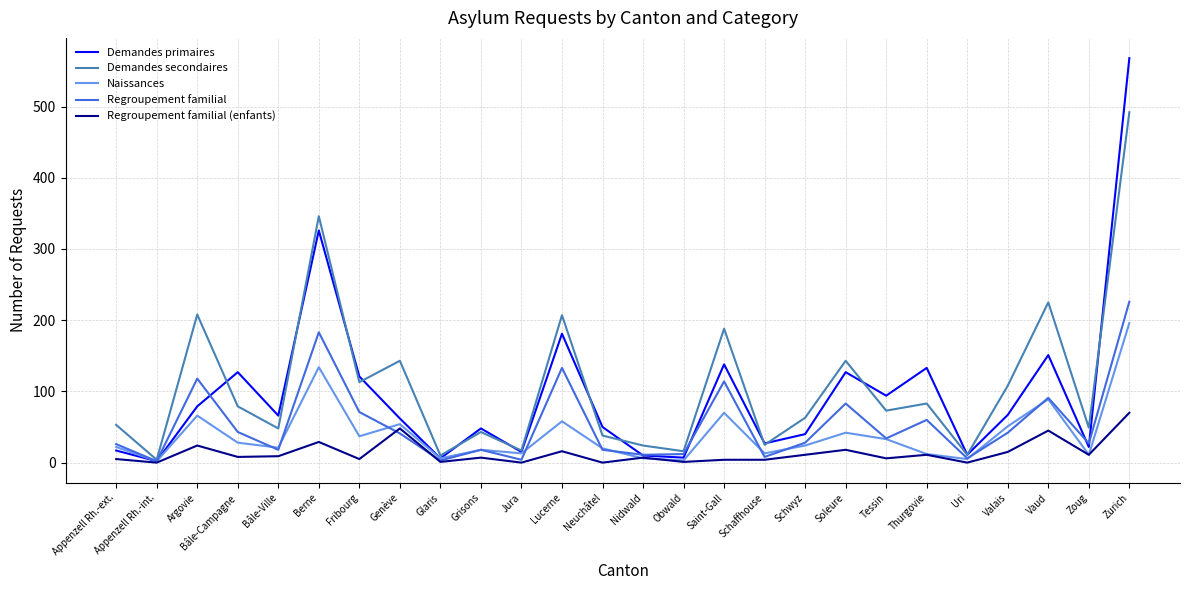

Where is Demandes primaires nearest to the value 285?

Berne